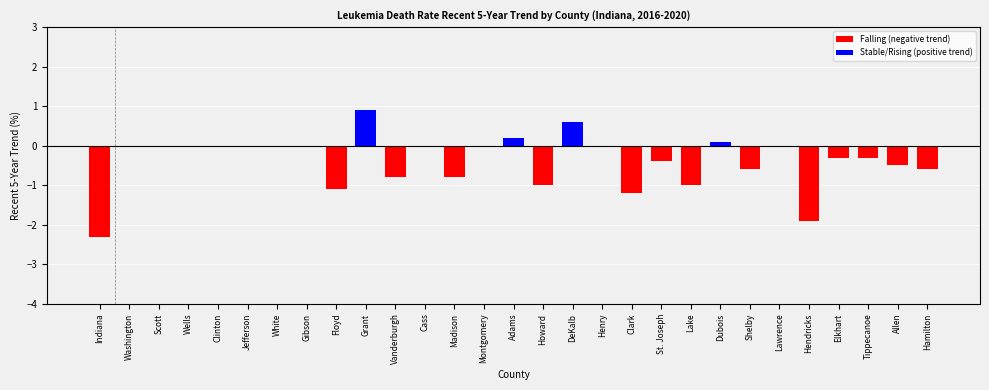

Is it true that the value at Clark is -1.2?

True